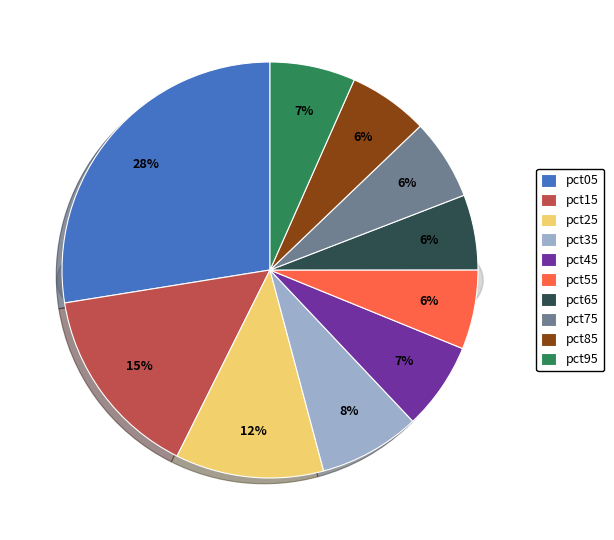

How many segments does this pie chart have?

10